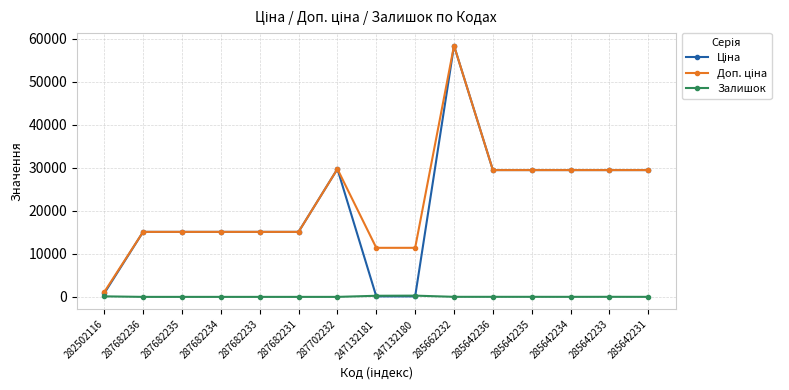

Is it true that Залишок equals 0.0 at 287682231?

True